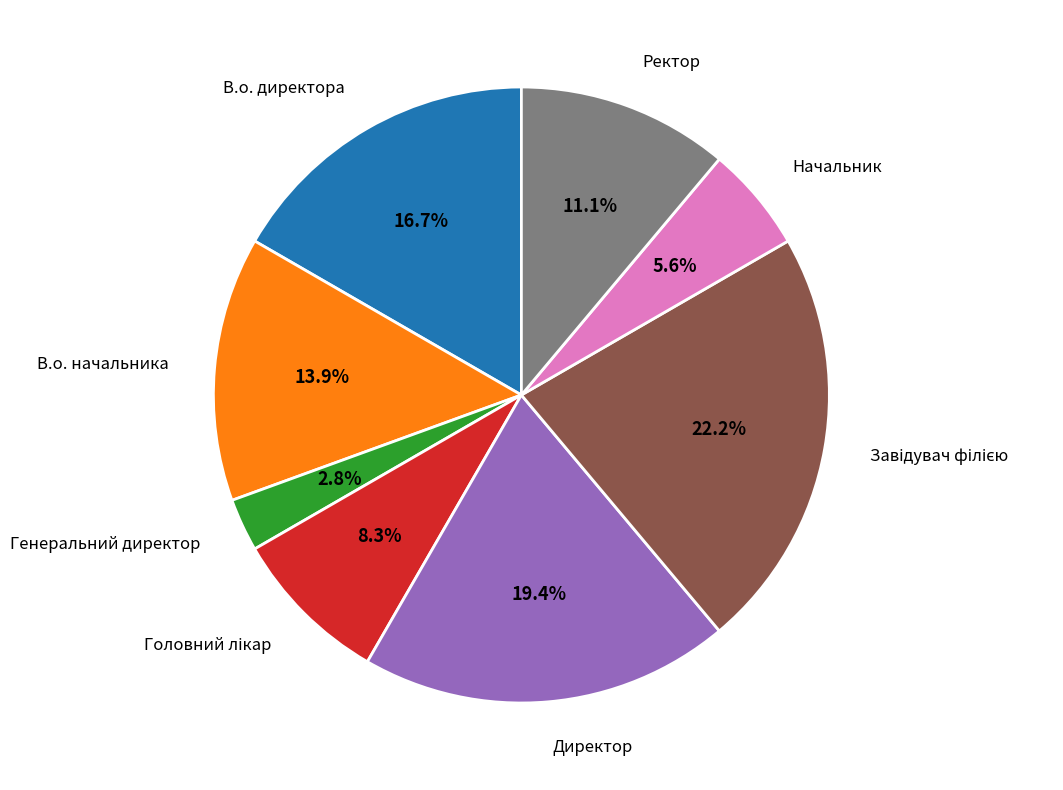

Does any single category account for the majority?

No